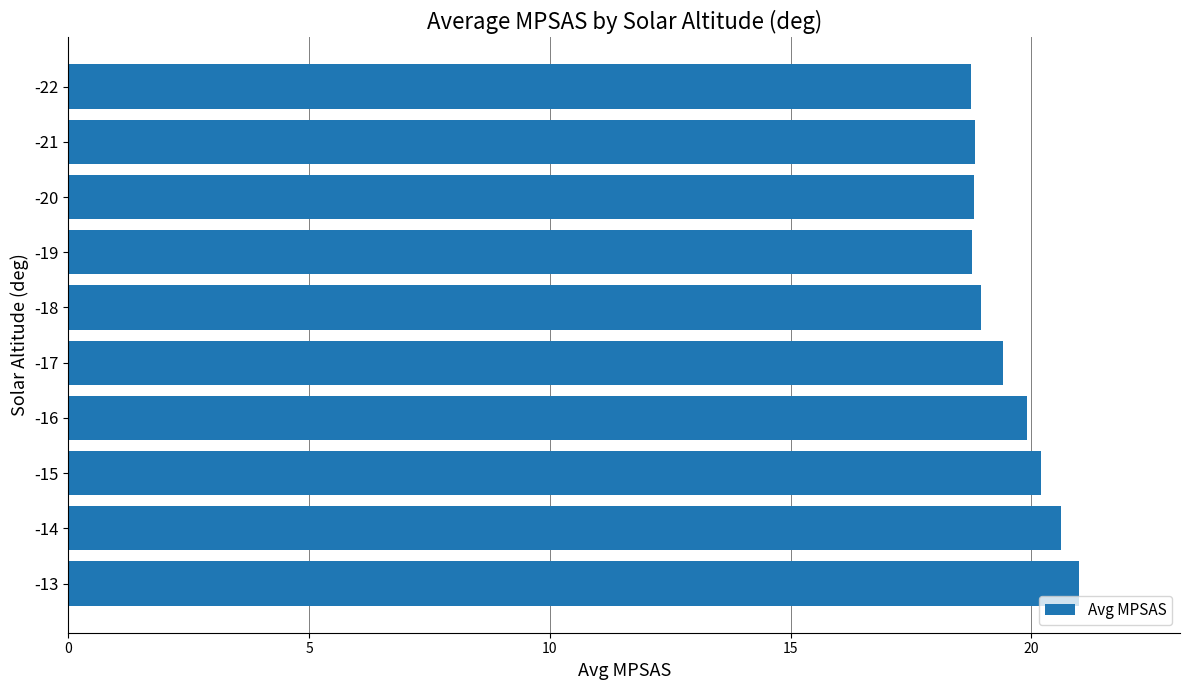

Between -22 and -13, which is larger?

-13